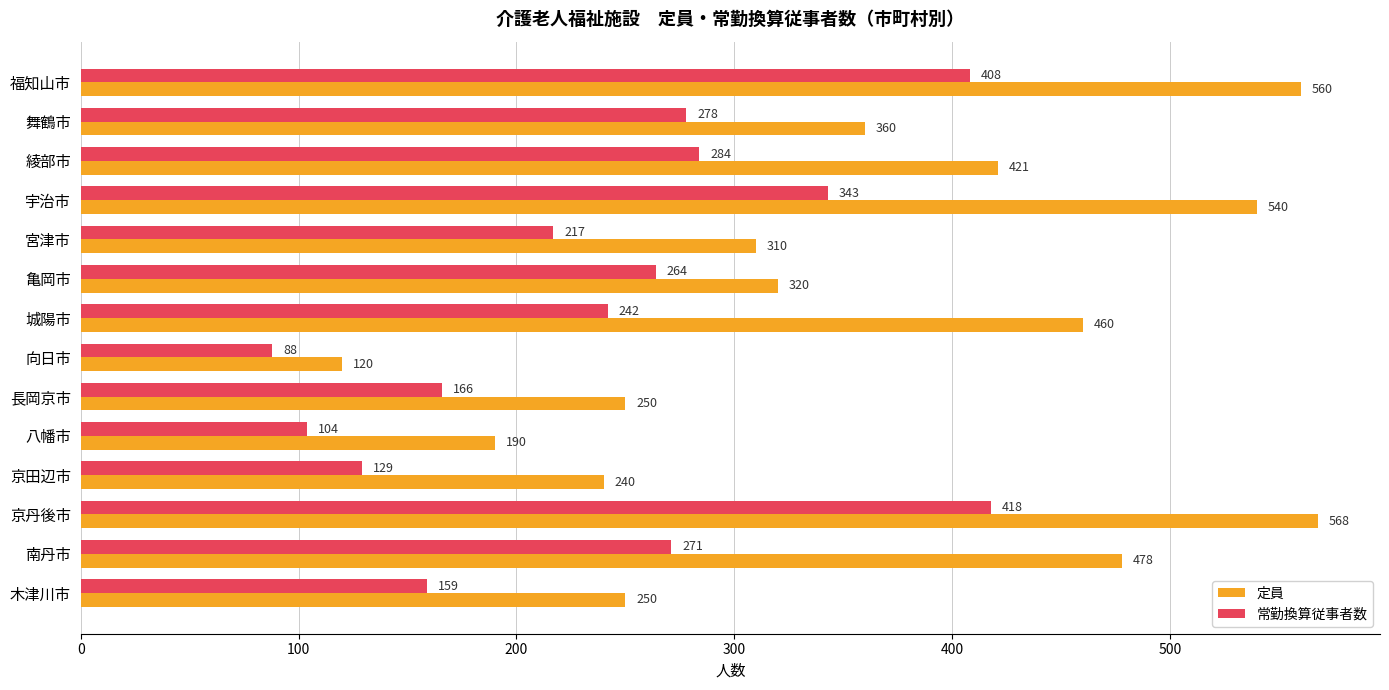

What is the difference between the maximum and minimum values in the 定員 series?

448